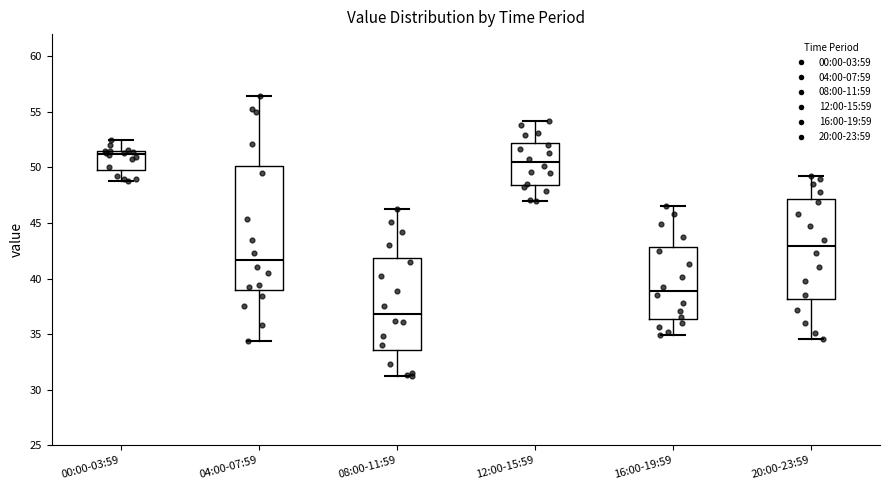

Which box has the lowest median line?

08:00-11:59